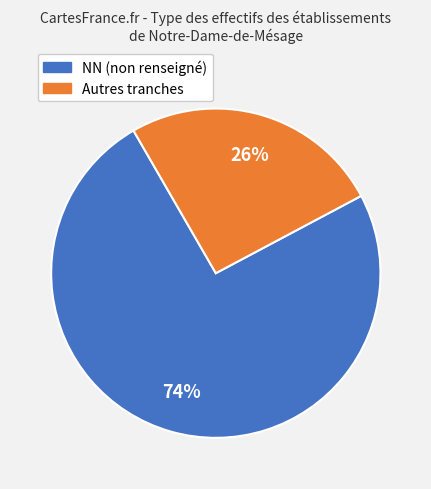

To the nearest percent, what is the average slice percentage?

50%